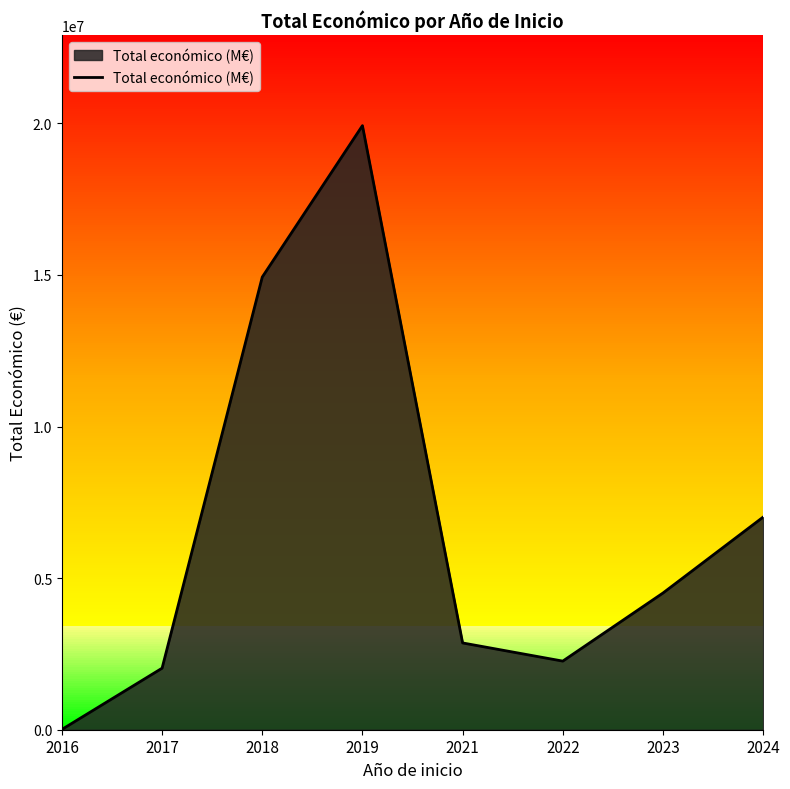

What is the sum of the values at 2022 and 2019?

22188846